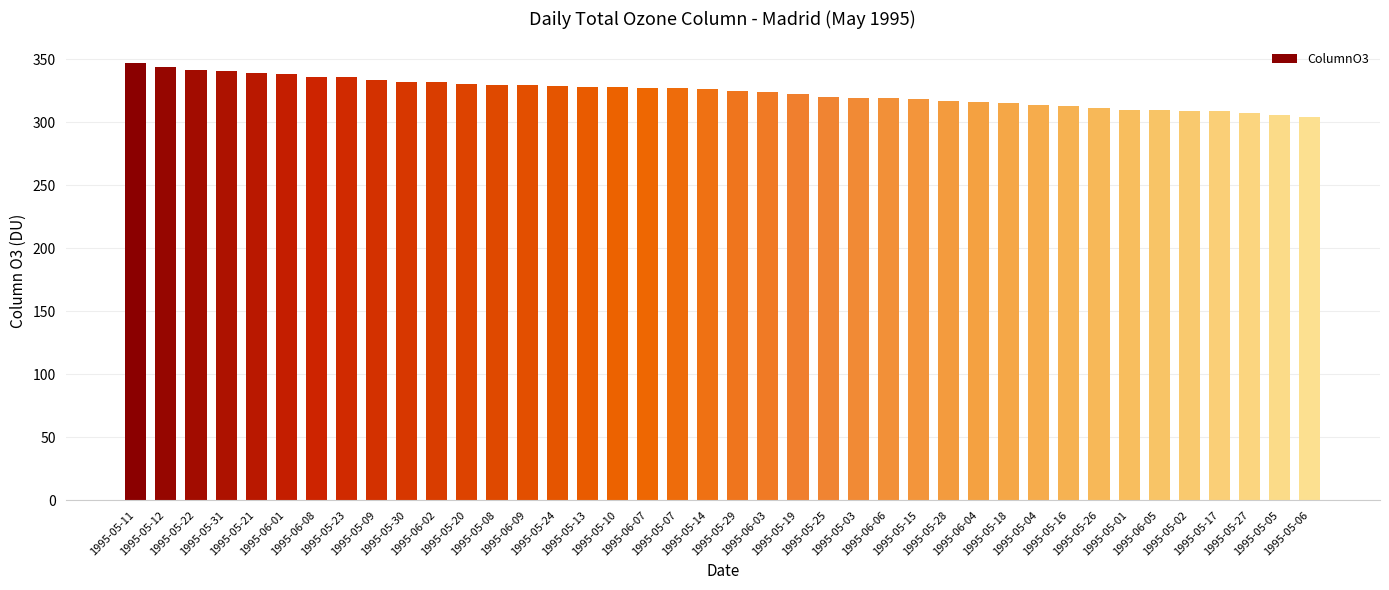

What is the difference between the maximum and minimum values?

42.6